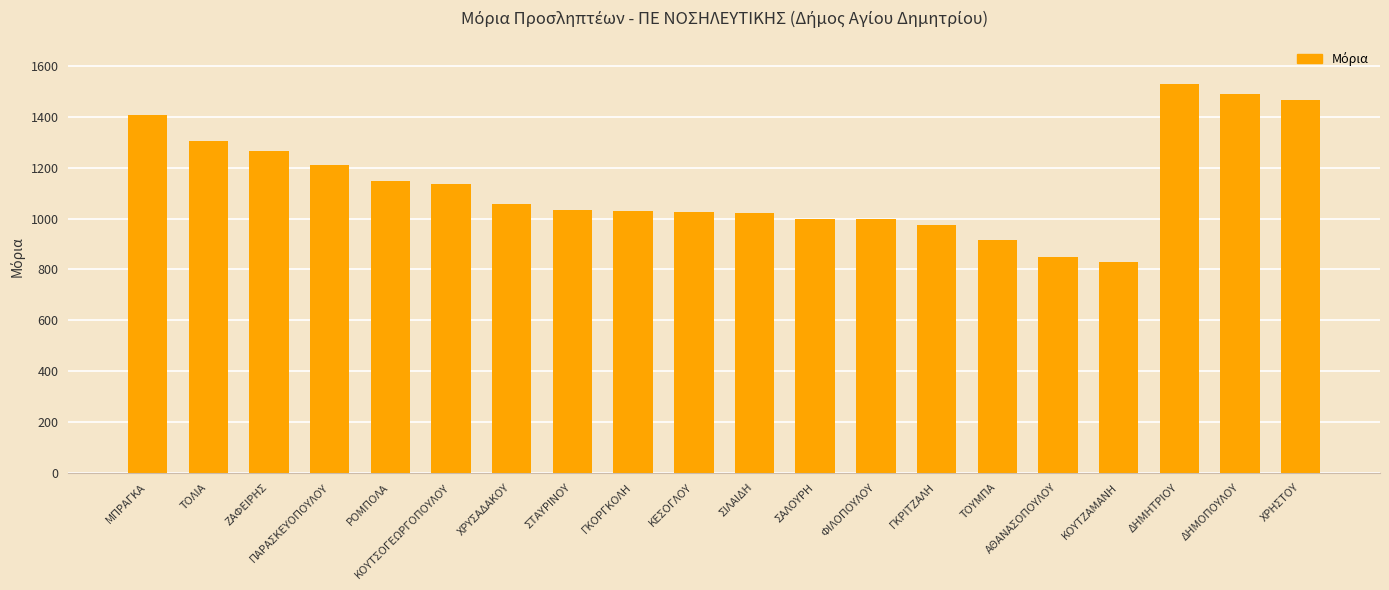

What is the label of the 15th bar from the right?

ΚΟΥΤΣΟΓΕΩΡΓΟΠΟΥΛΟΥ